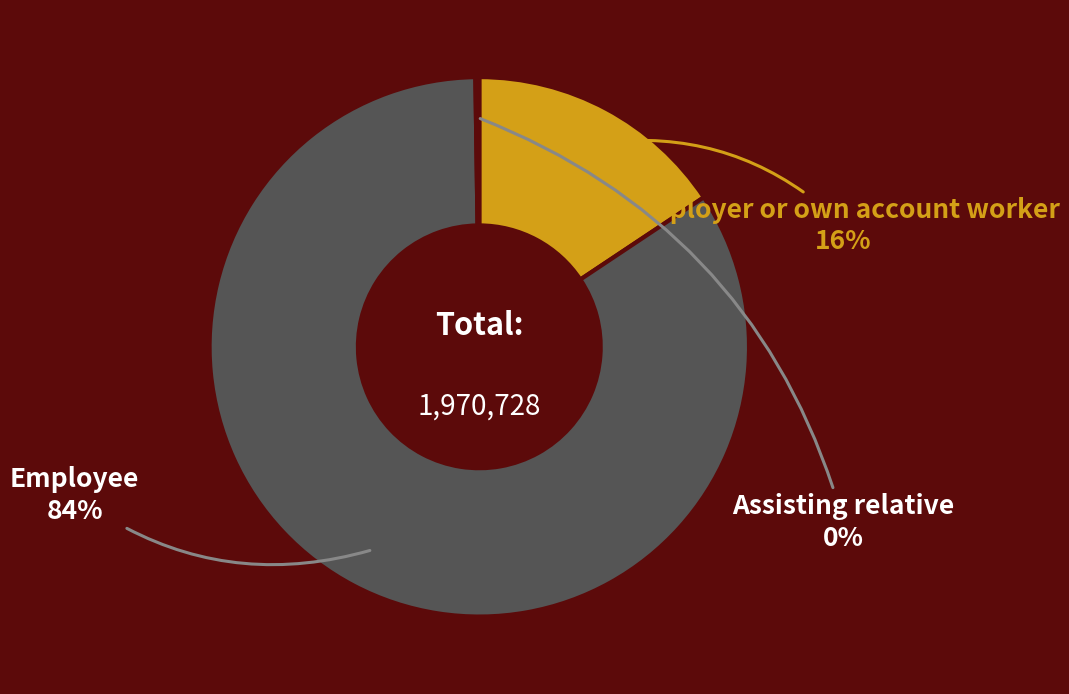

To the nearest percent, what is the difference between the largest and smallest slice percentages?

84%